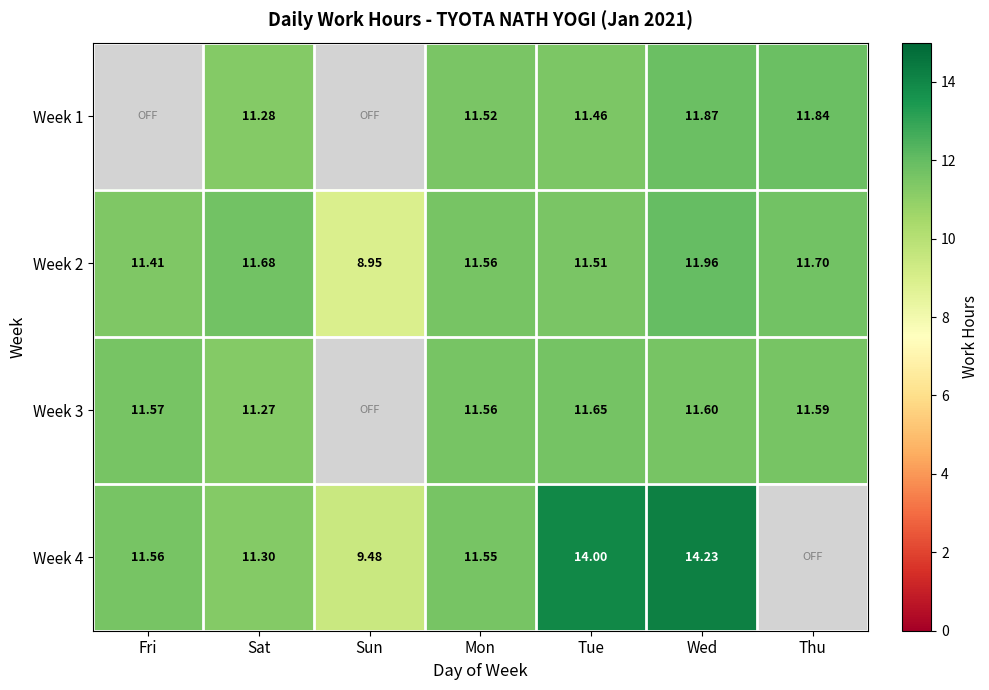

At which category does the chart reach its peak across all series?

Wed